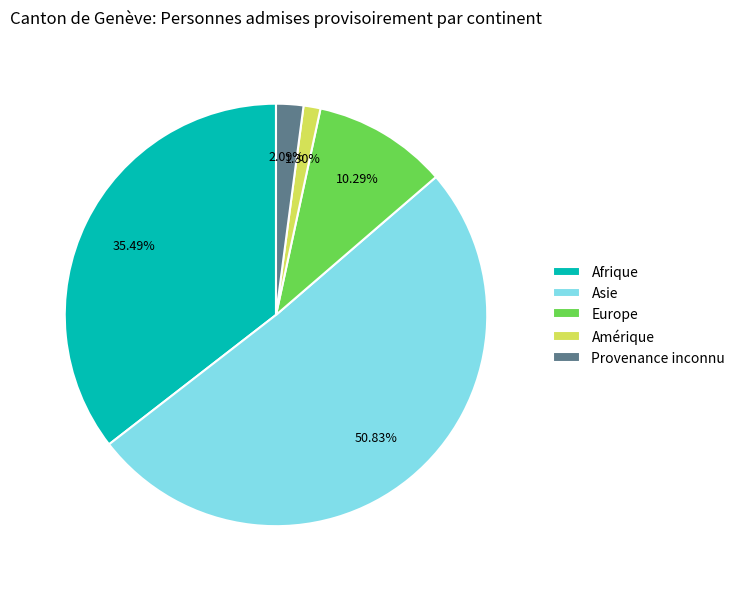

To the nearest percent, what portion does Asie represent?

51%